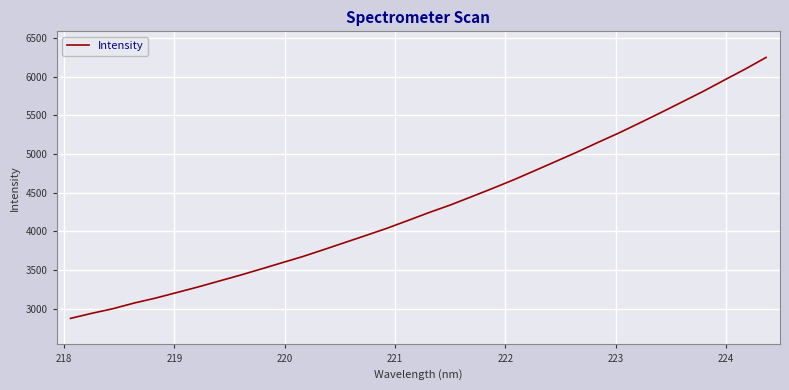

What is the difference between the maximum and minimum values?

3369.9